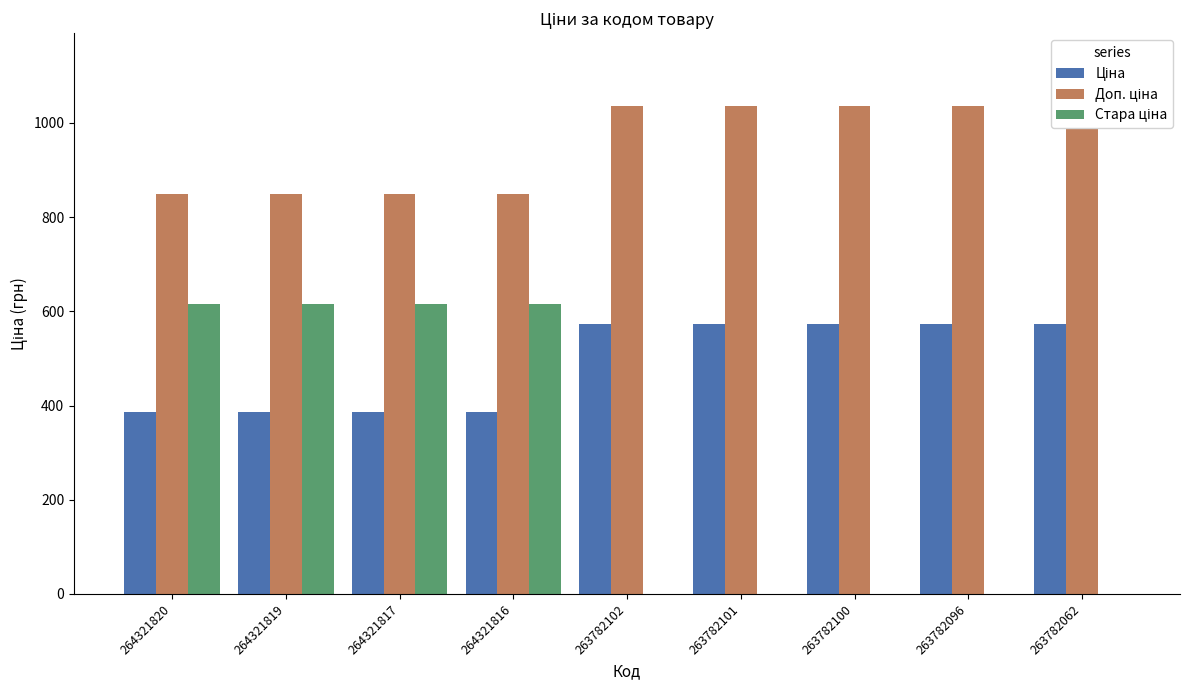

At which label does Ціна first exceed 573?

263782102